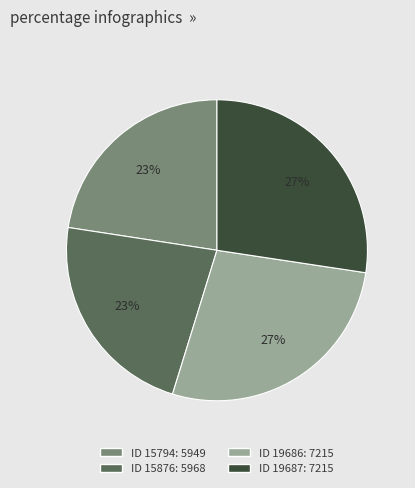

Is there a majority slice in this chart?

No